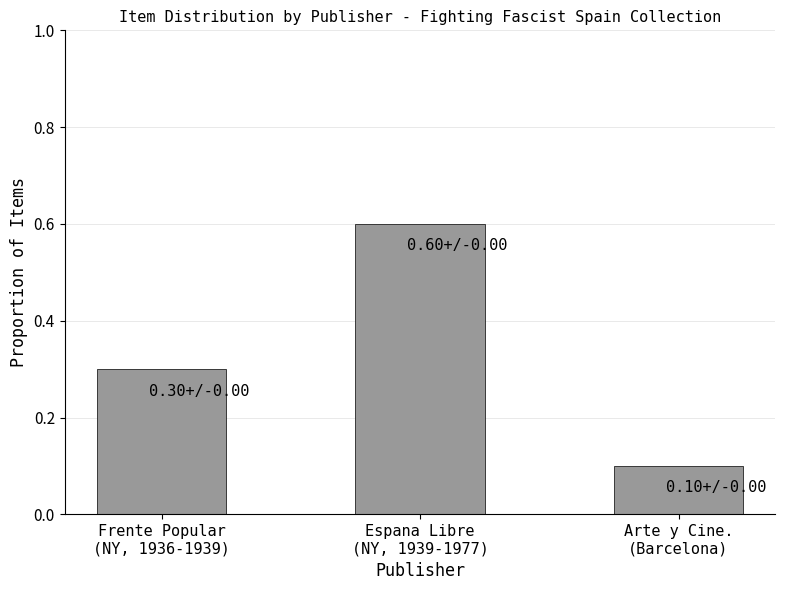

What is the change in value from Espana Libre
(NY, 1939-1977) to Arte y Cine.
(Barcelona)?

-0.5